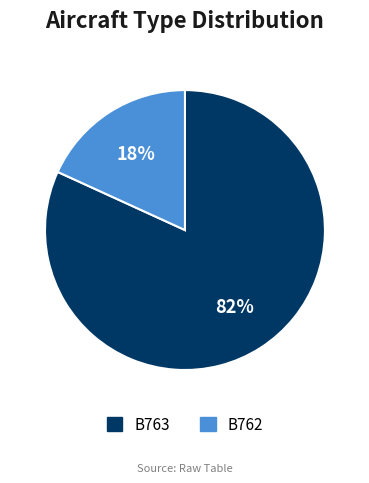

Does B762 represent more than half of the total?

No